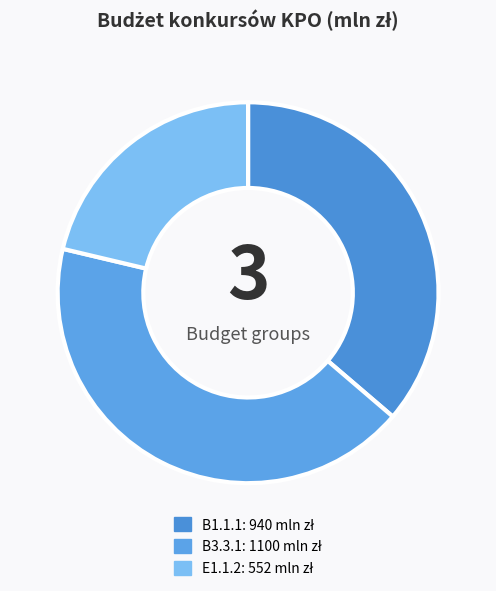

Is there any slice that represents more than half of the pie?

No